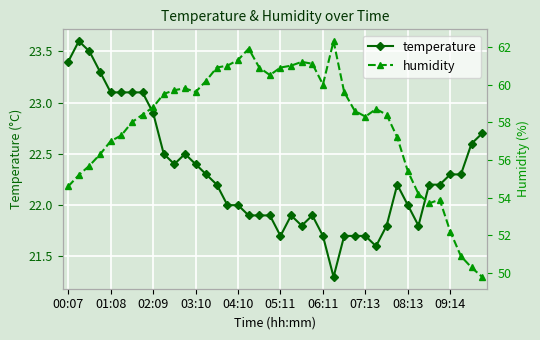

Read the humidity value at 34.

53.7